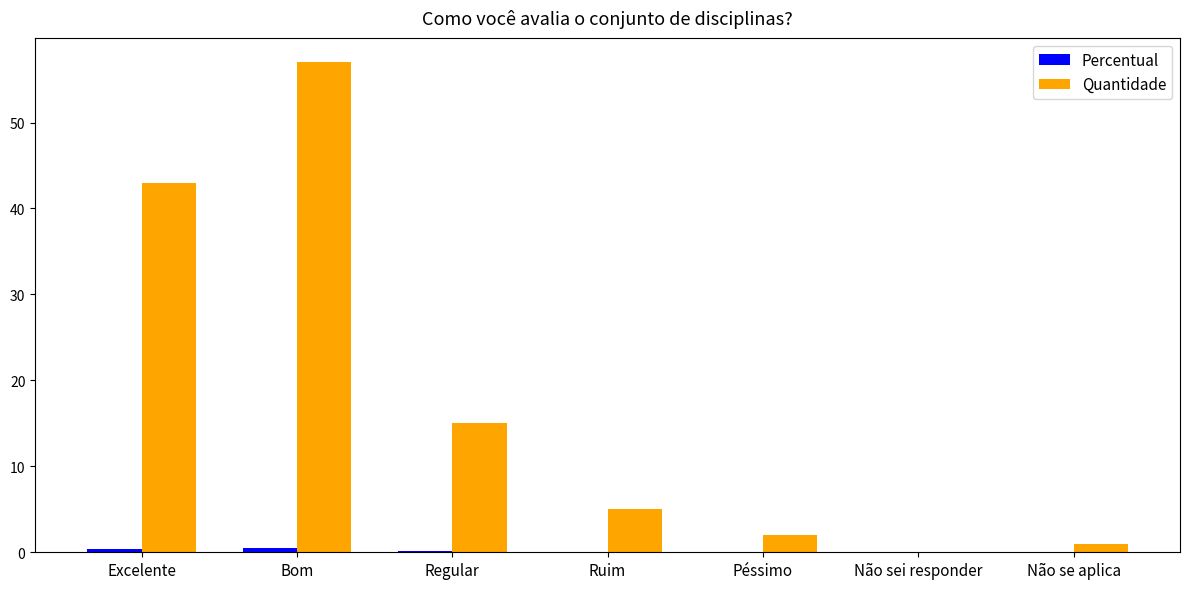

What value does the Quantidade series have at Excelente?

43.0